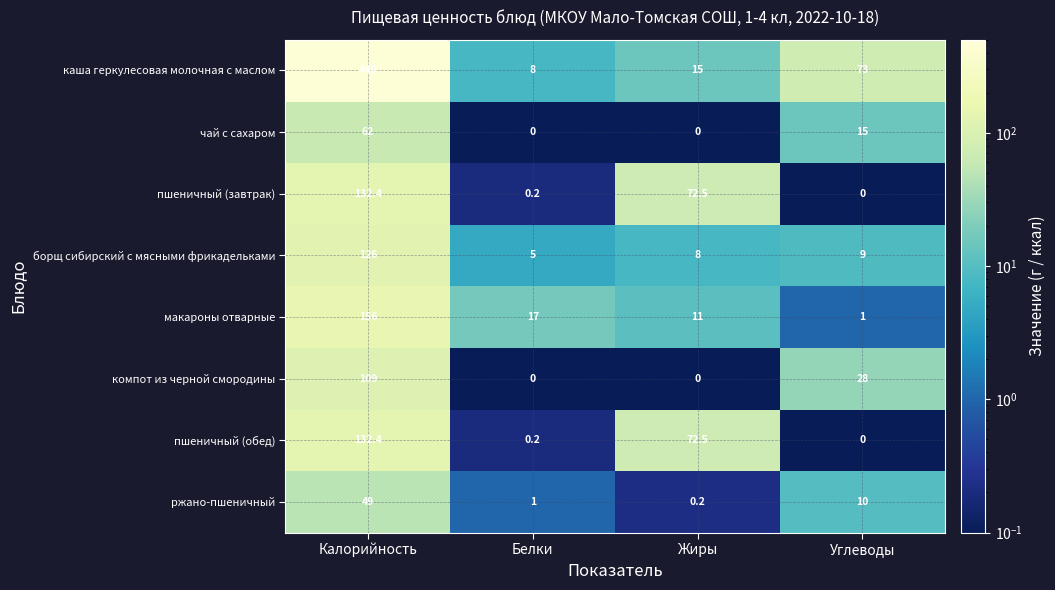

What is the sum of the пшеничный (обед) values at Калорийность and Углеводы?

132.4